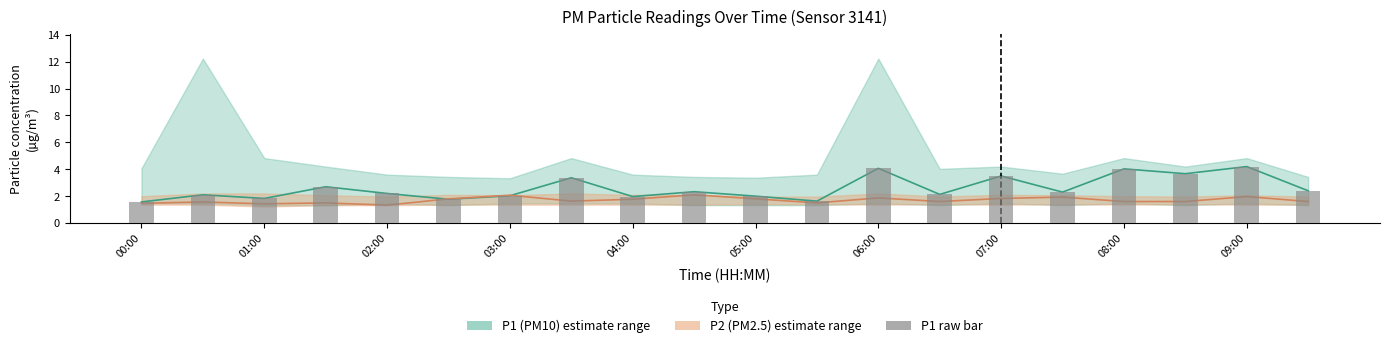

What is the value of the 5th bar from the left?

2.2